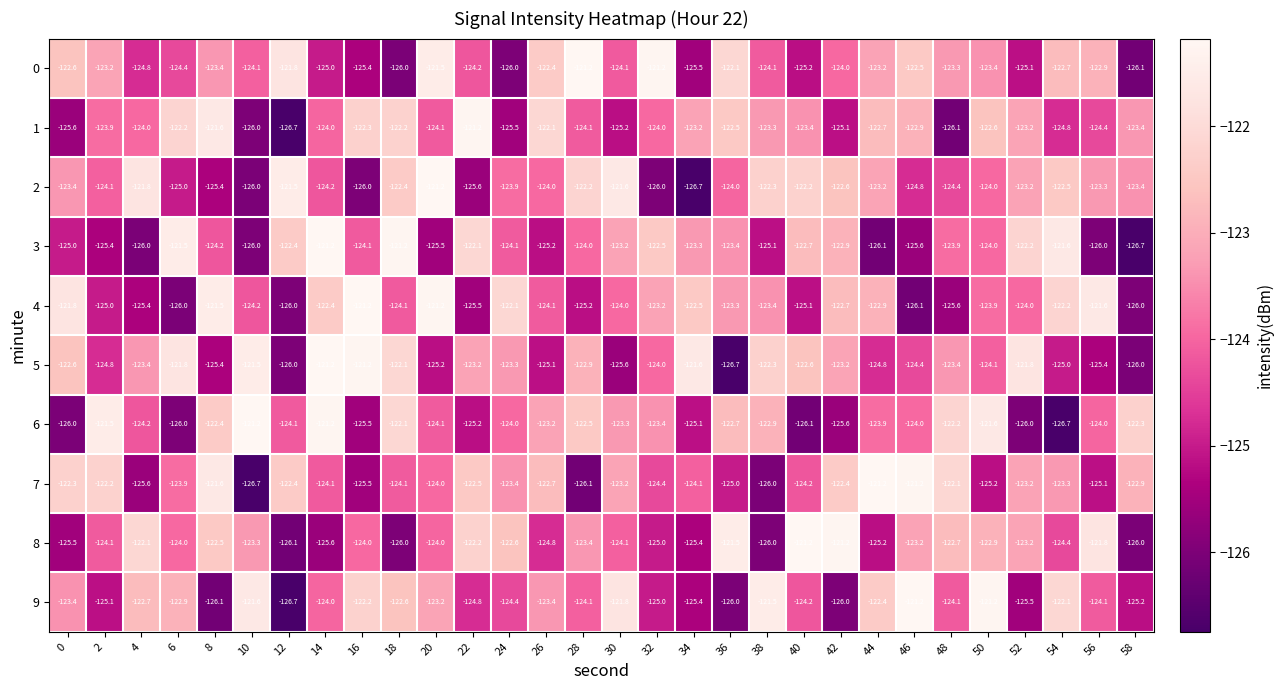

What is the total value across all series at 18?

-1232.8